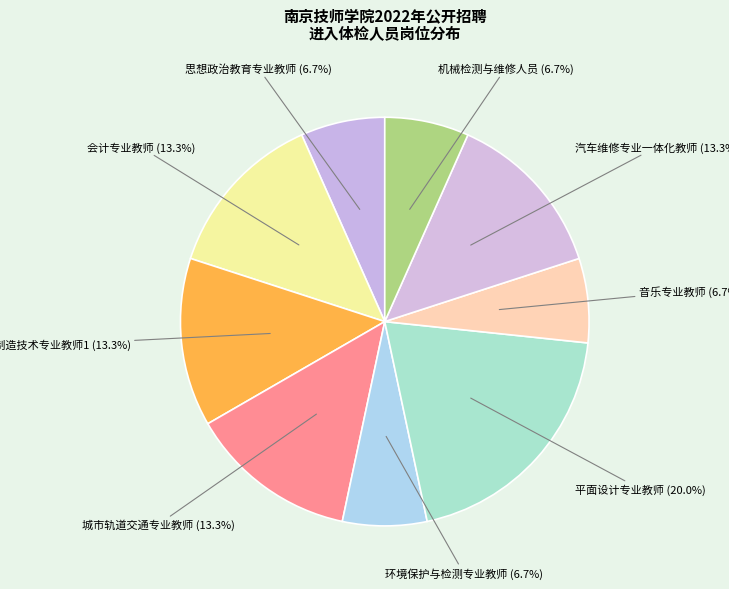

How many slices are in this pie chart?

9